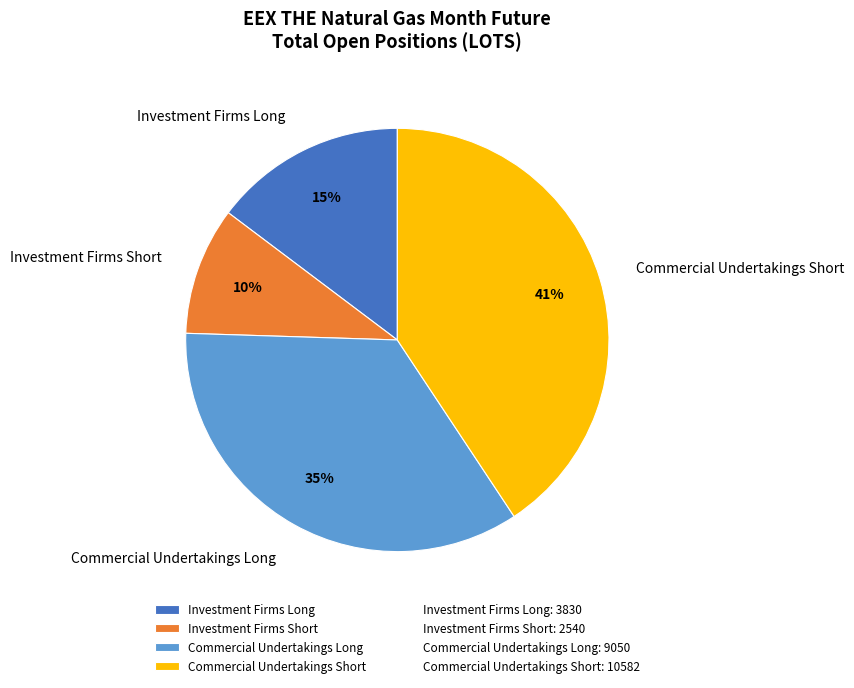

Do Commercial Undertakings Short and Investment Firms Long together represent more than half of the pie?

Yes